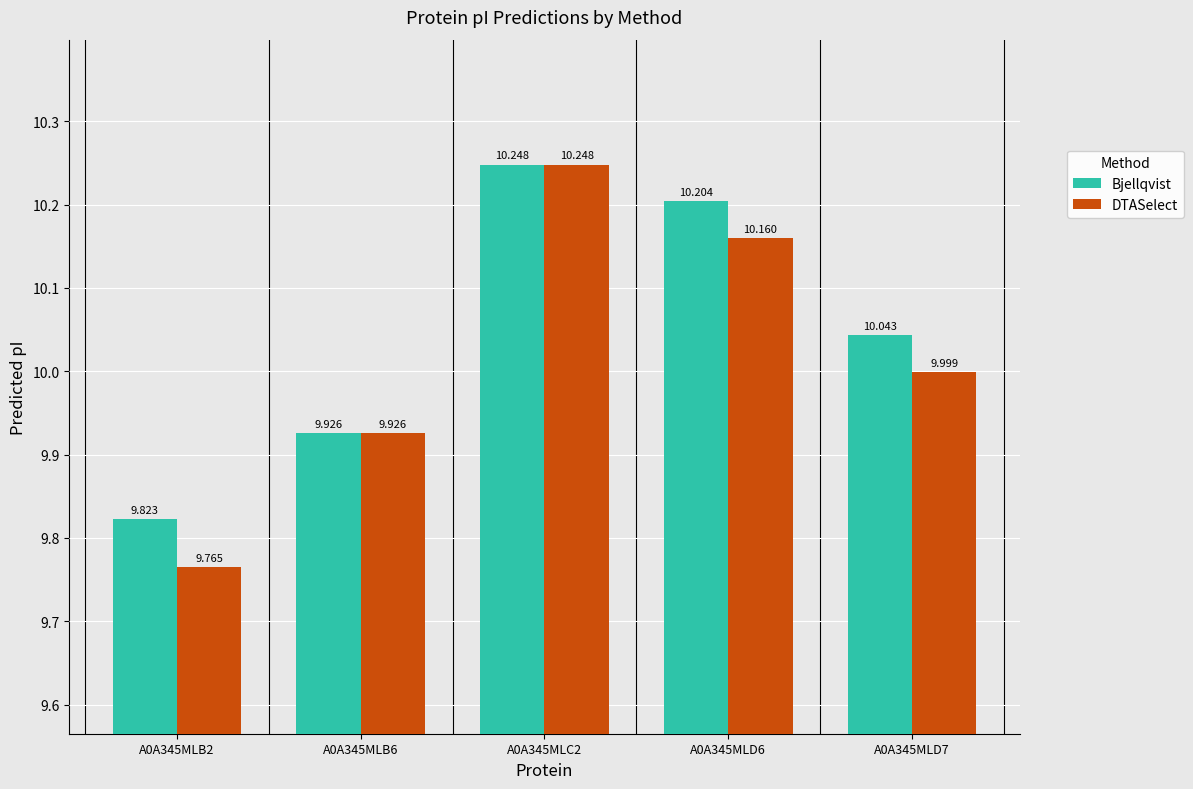

How many series are shown in this chart?

2